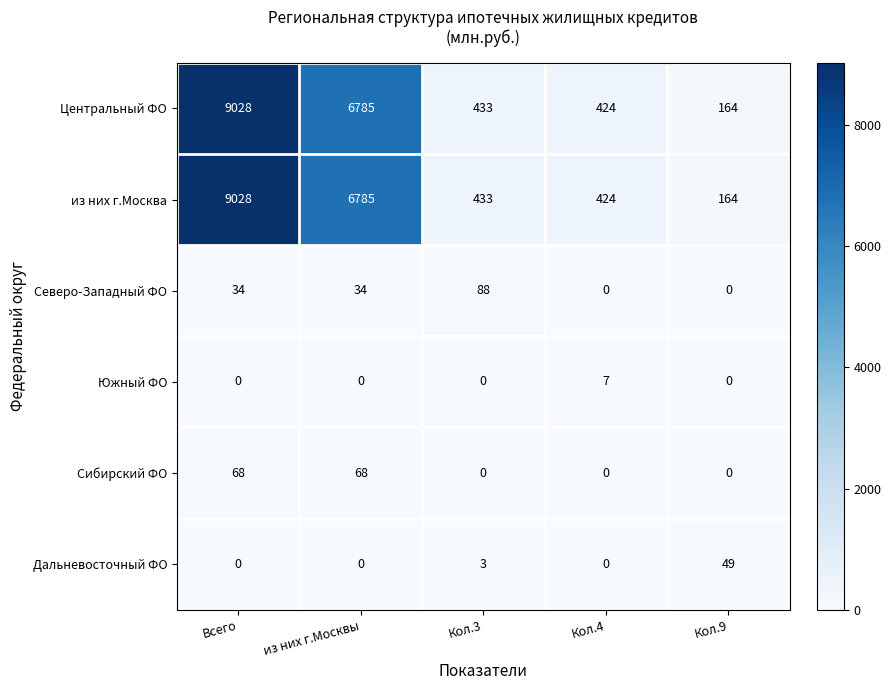

What is the difference between the second highest and minimum values in the Северо-Западный ФО series?

34